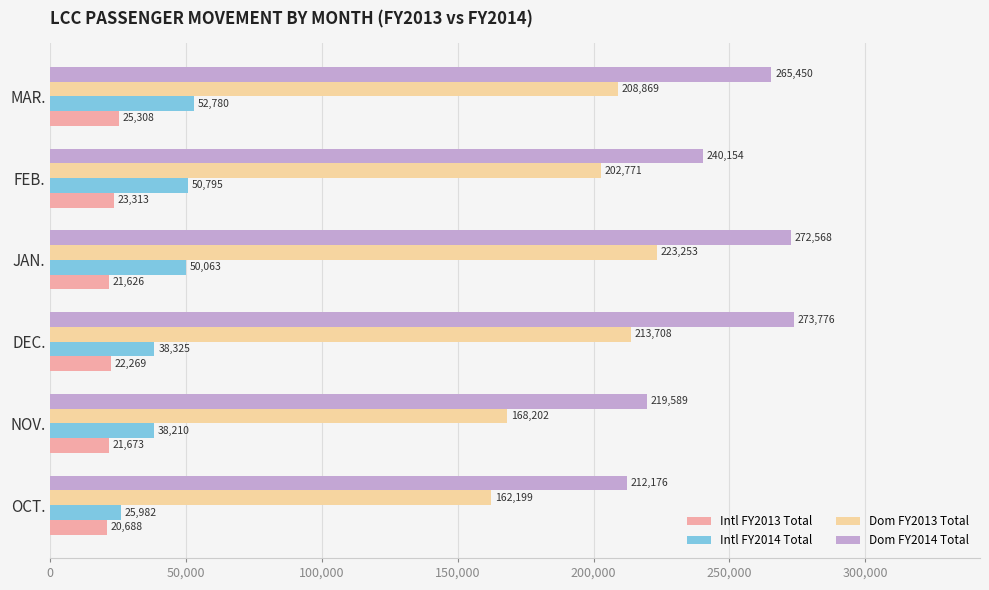

The value of Intl FY2014 Total at OCT. is 25982. True or false?

True